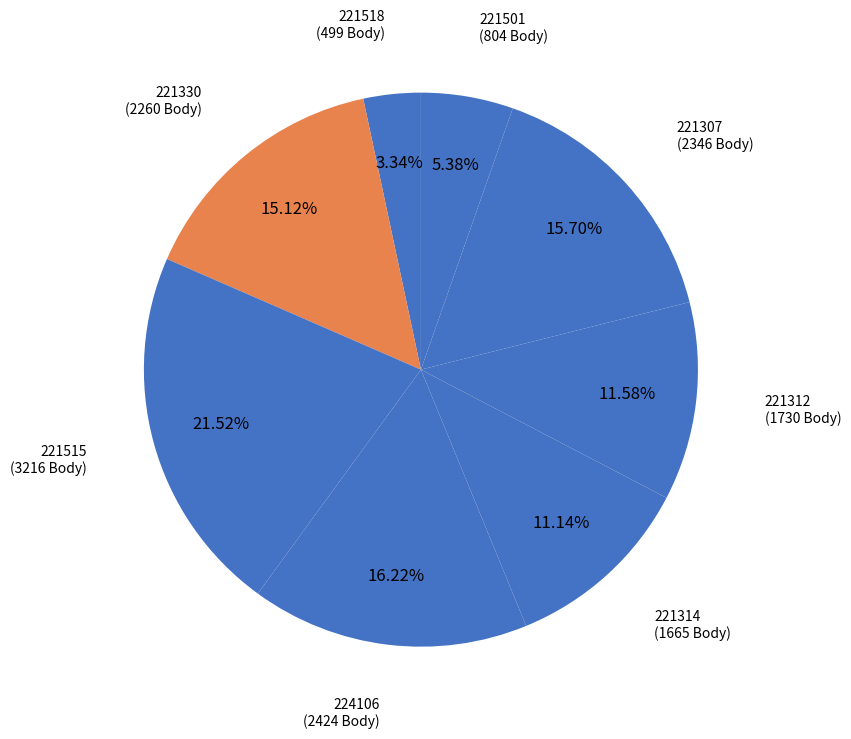

Which category has the biggest portion of the pie?

221515